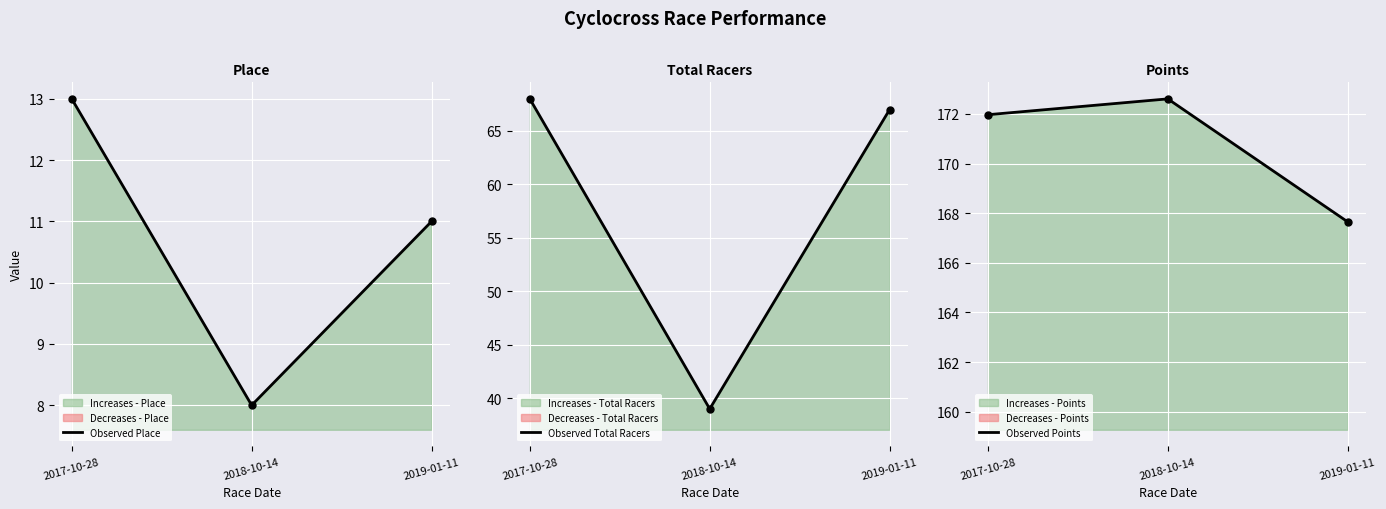

The value of Observed Points at 2019-01-11 is 167.7. True or false?

True